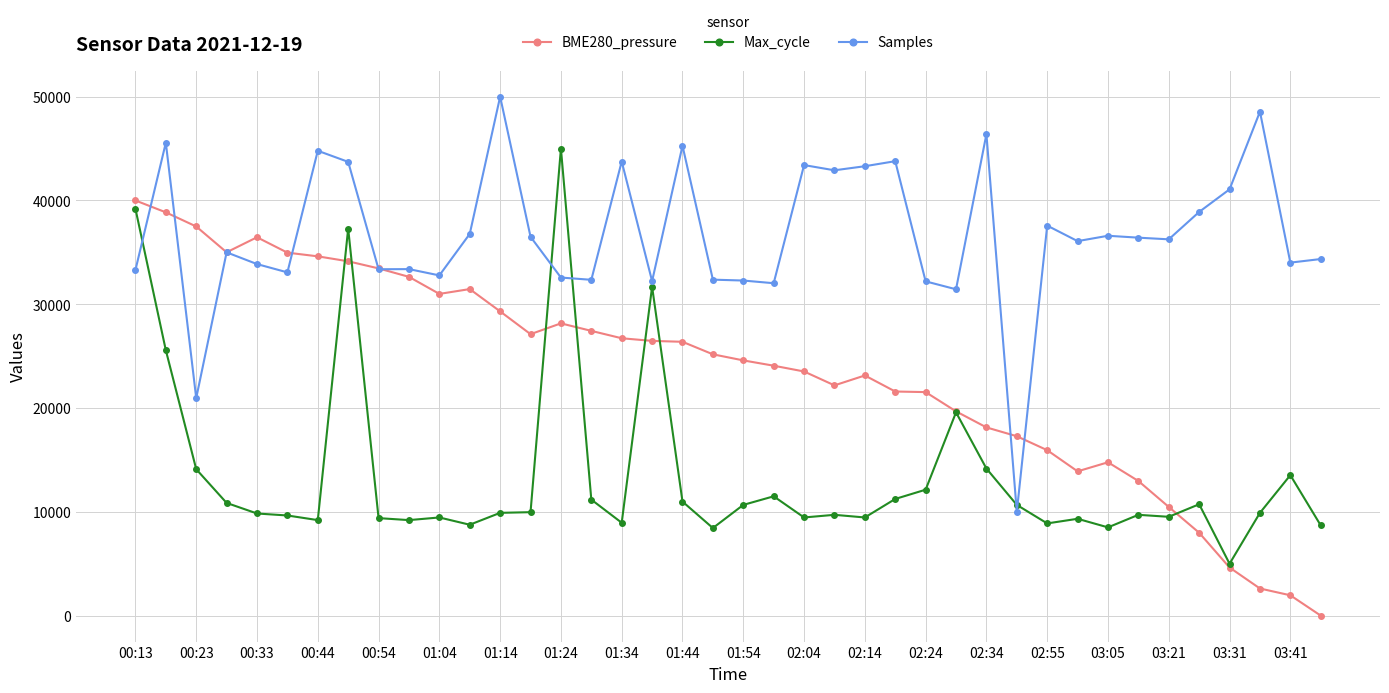

What is the highest value of the Samples series?

50000.0